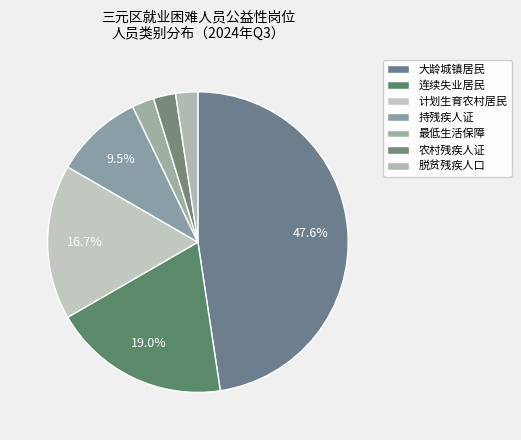

How many segments does this pie chart have?

7